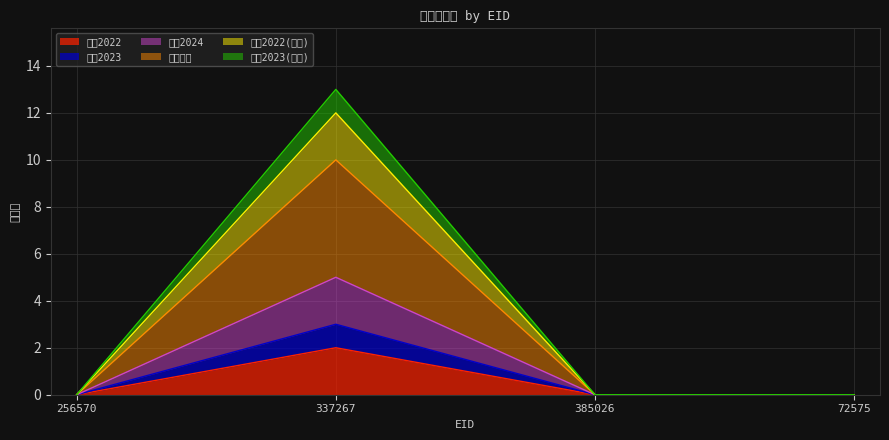

Reading left to right, transcribe all the data shown in this chart.

著作2022: 0	2	0	0
著作2023: 0	3	0	0
著作2024: 0	5	0	0
著作合計: 0	10	0	0
著作2022(欧文): 0	12	0	0
著作2023(欧文): 0	13	0	0